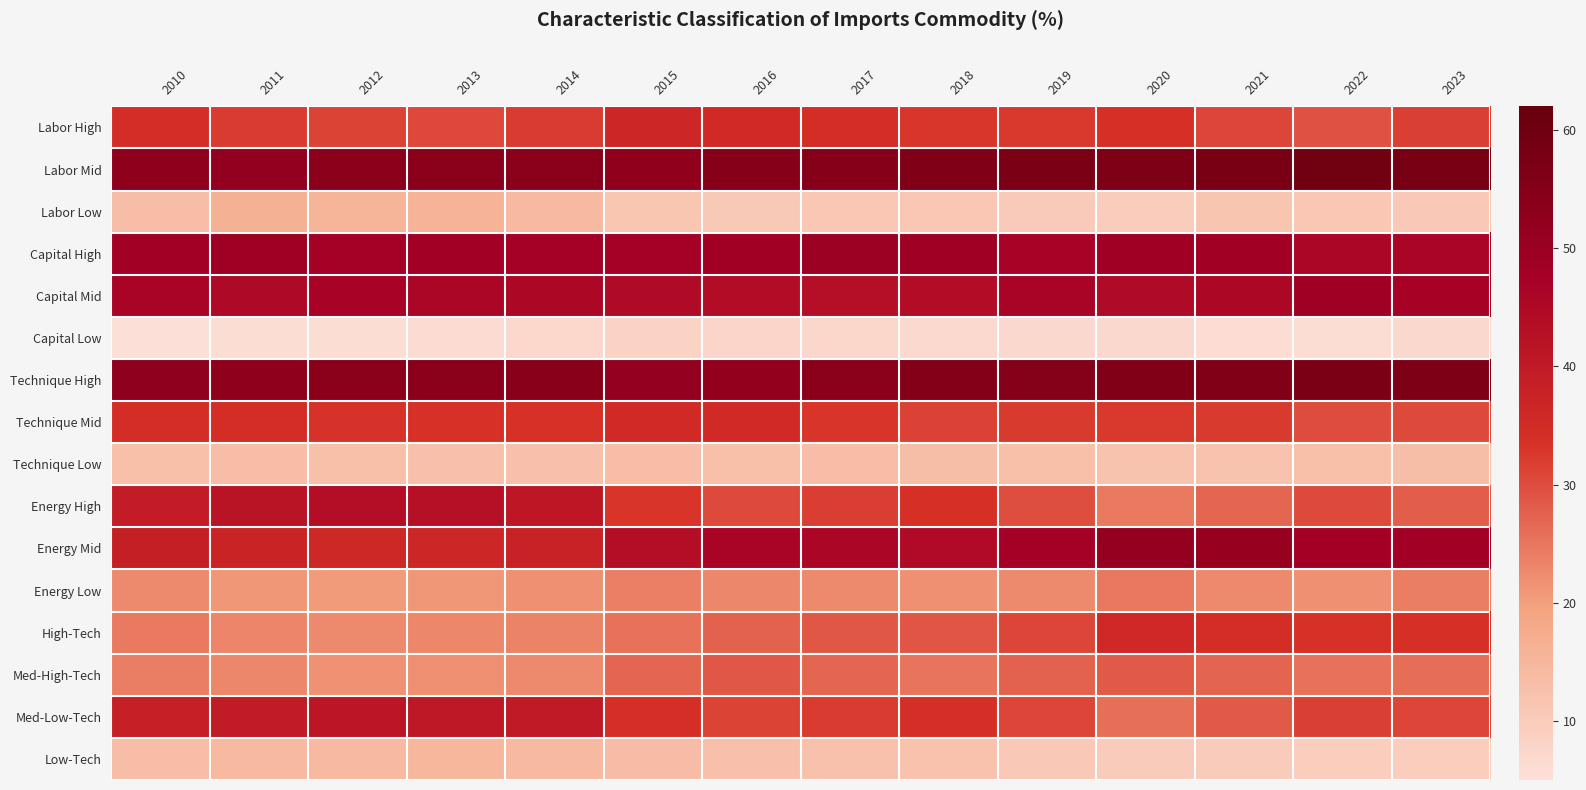

Between 2015 and 2016, which series saw the biggest shift?

Energy Mid